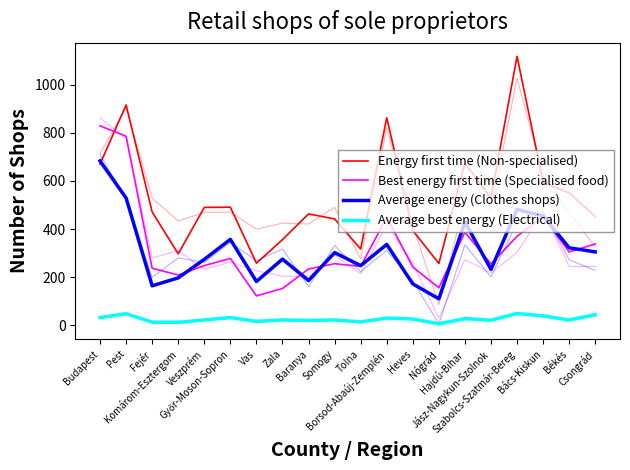

What is the highest value of the Average energy (Clothes shops) series?

683